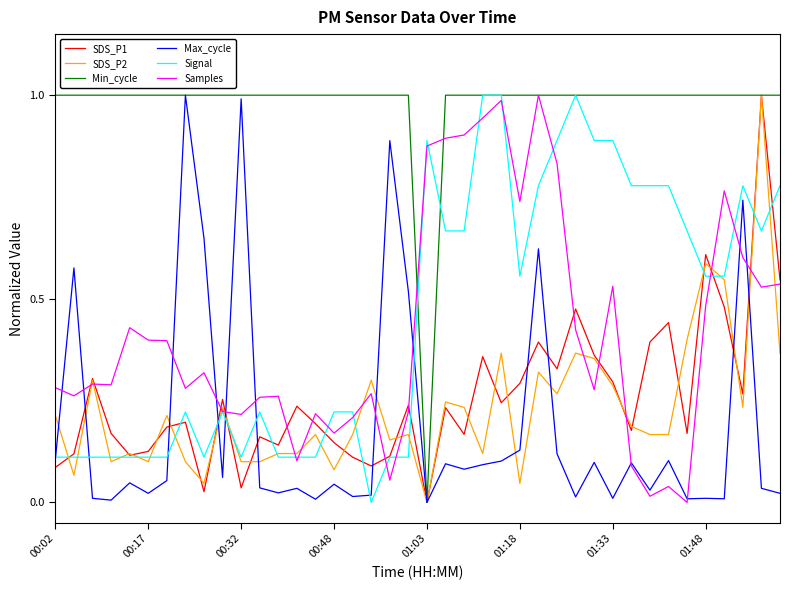

Which series has the largest total across all categories?

Min_cycle